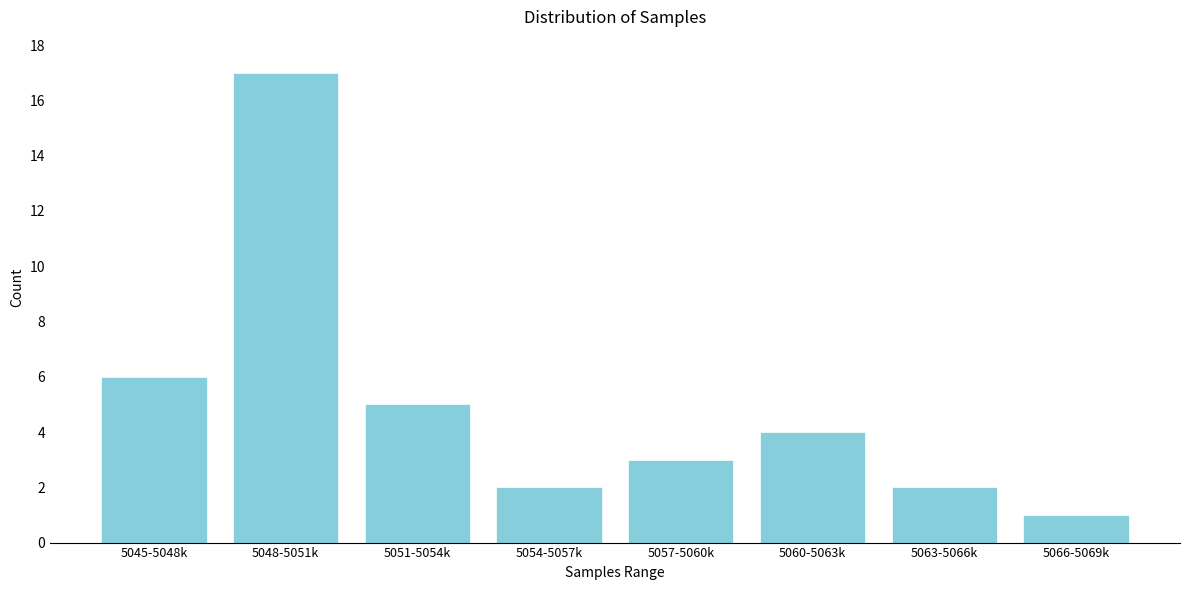

Reading left to right, transcribe all the data shown in this chart.

5045-5048k=6	5048-5051k=17	5051-5054k=5	5054-5057k=2	5057-5060k=3	5060-5063k=4	5063-5066k=2	5066-5069k=1